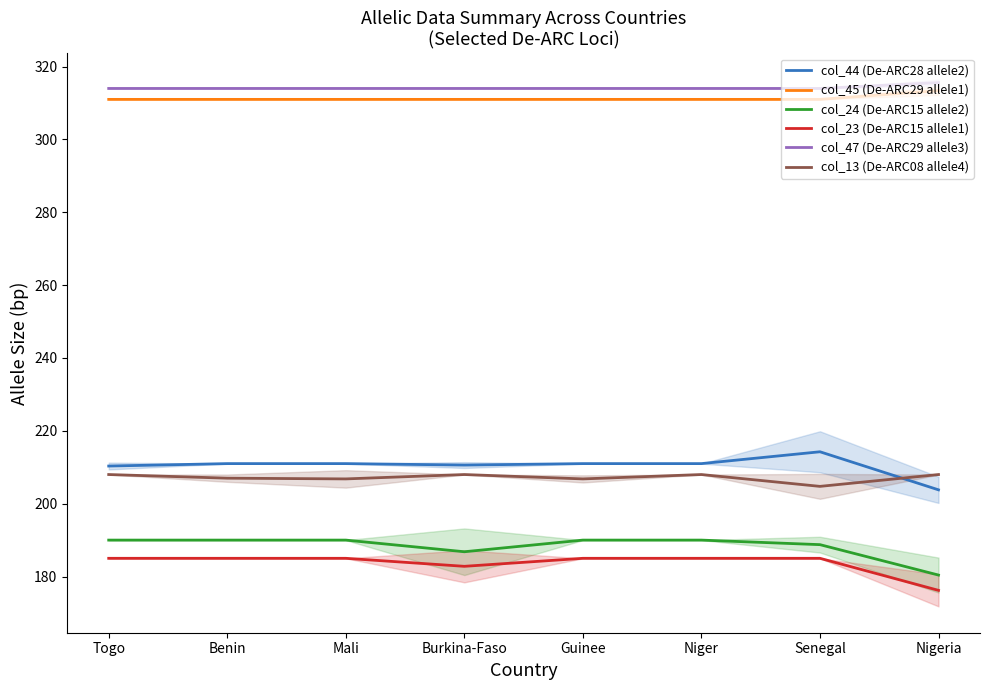

What is the value of the col_45 (De-ARC29 allele1) point at the 3rd from the left?

311.0